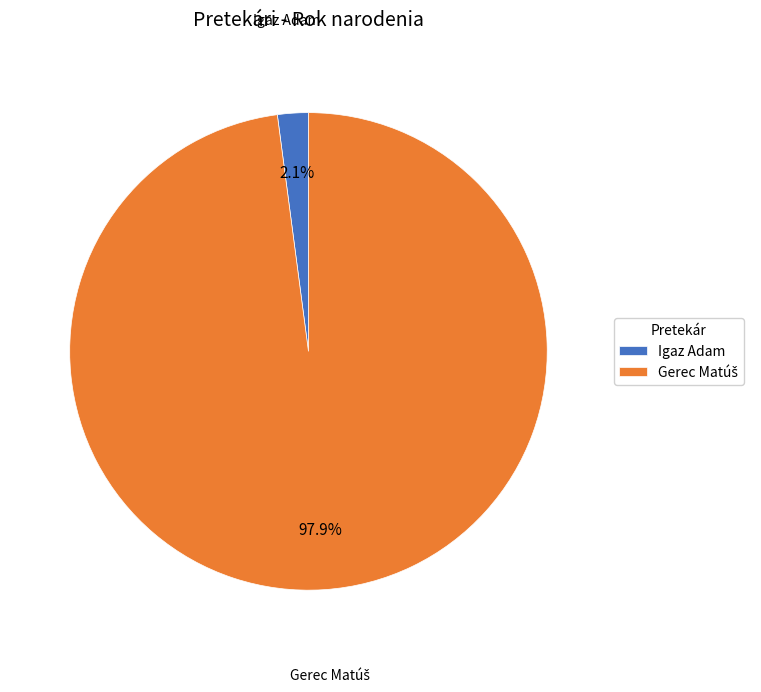

How many segments does this pie chart have?

2